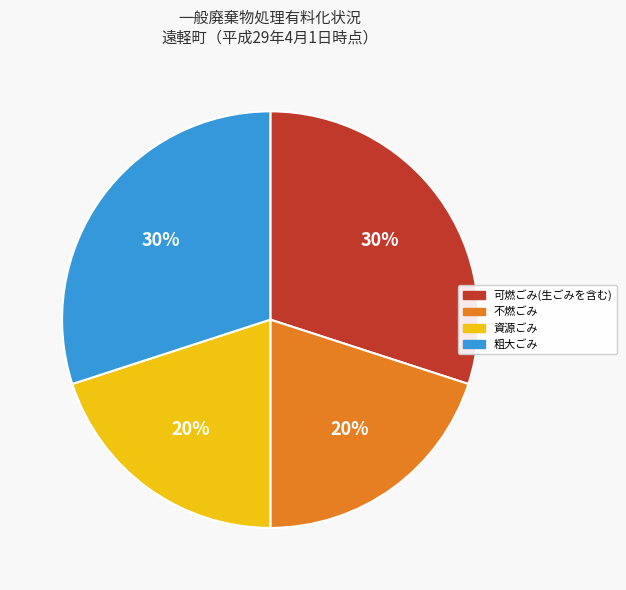

To the nearest percent, what is the difference between the largest and smallest slice percentages?

10%